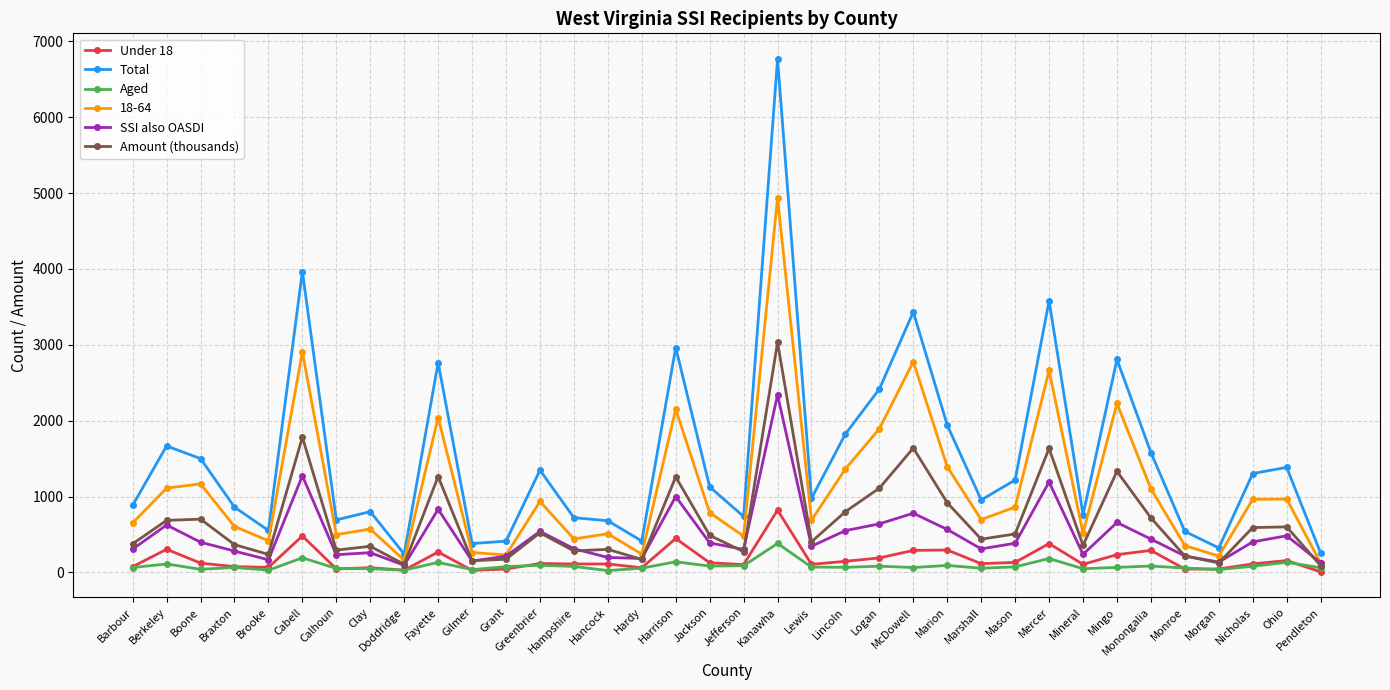

Rank the series at Mercer from lowest to highest value.

Aged, Under 18, SSI also OASDI, Amount (thousands), 18-64, Total